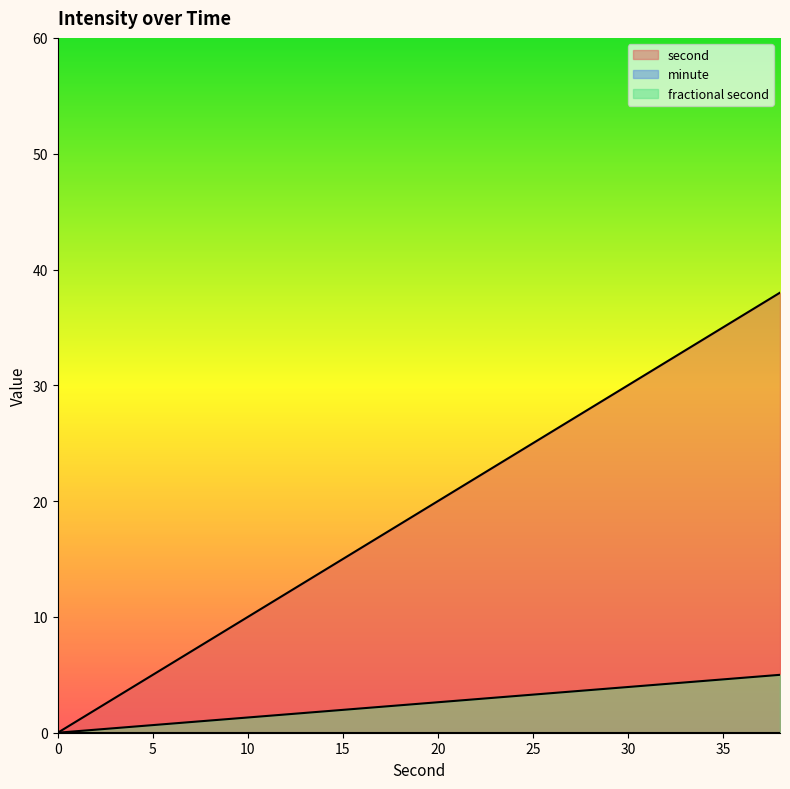

How many data points in second are above 20?

9